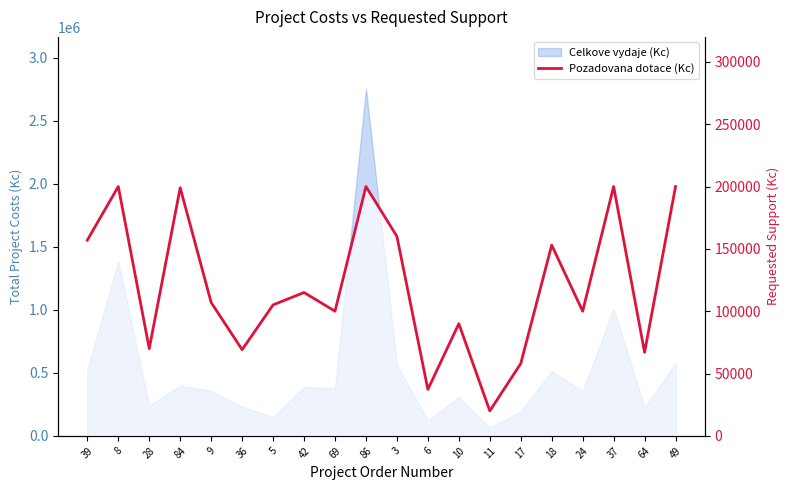

Does the chart have visible grid lines?

No